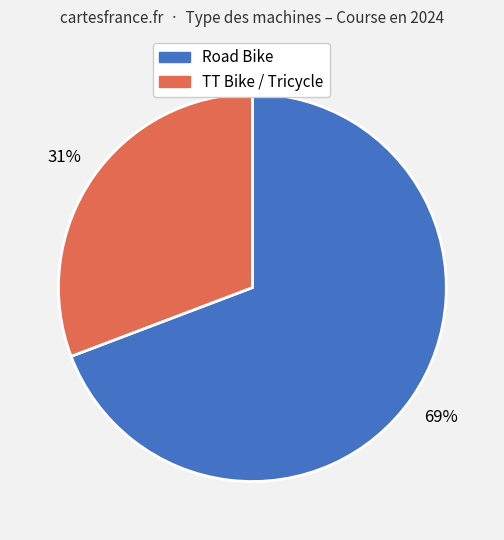

To the nearest percent, what is the difference between the largest and smallest slice percentages?

38%